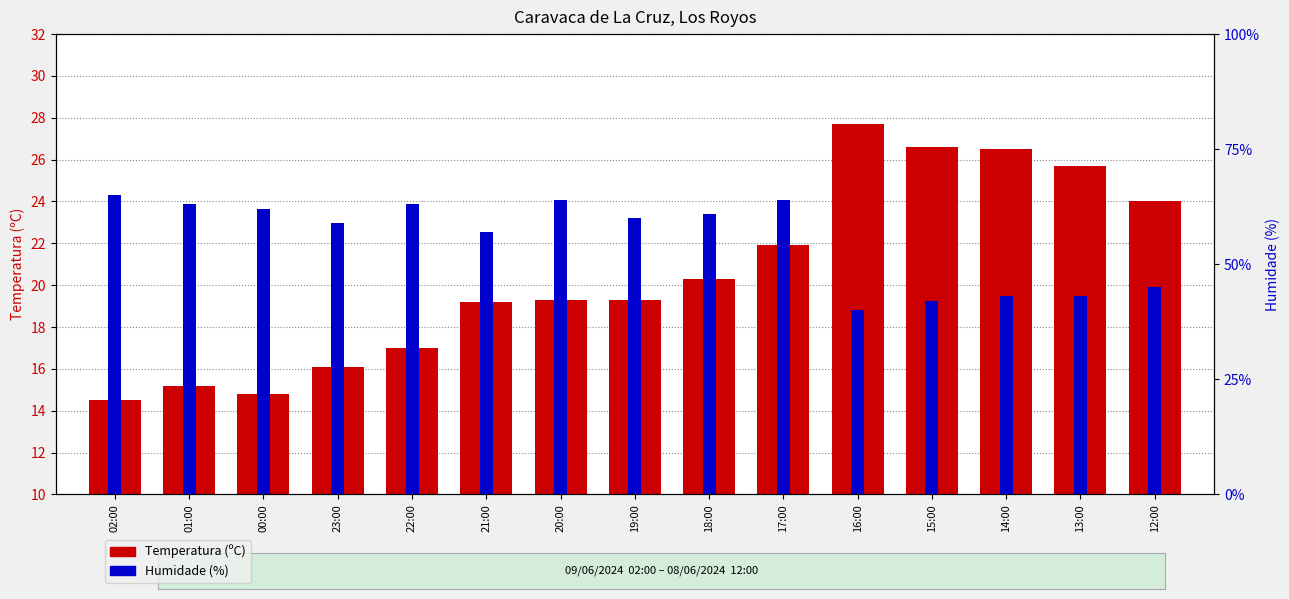

List the labels in order of Humidade (%) value, smallest first.

16:00, 15:00, 14:00, 13:00, 12:00, 21:00, 23:00, 19:00, 18:00, 00:00, 01:00, 22:00, 20:00, 17:00, 02:00